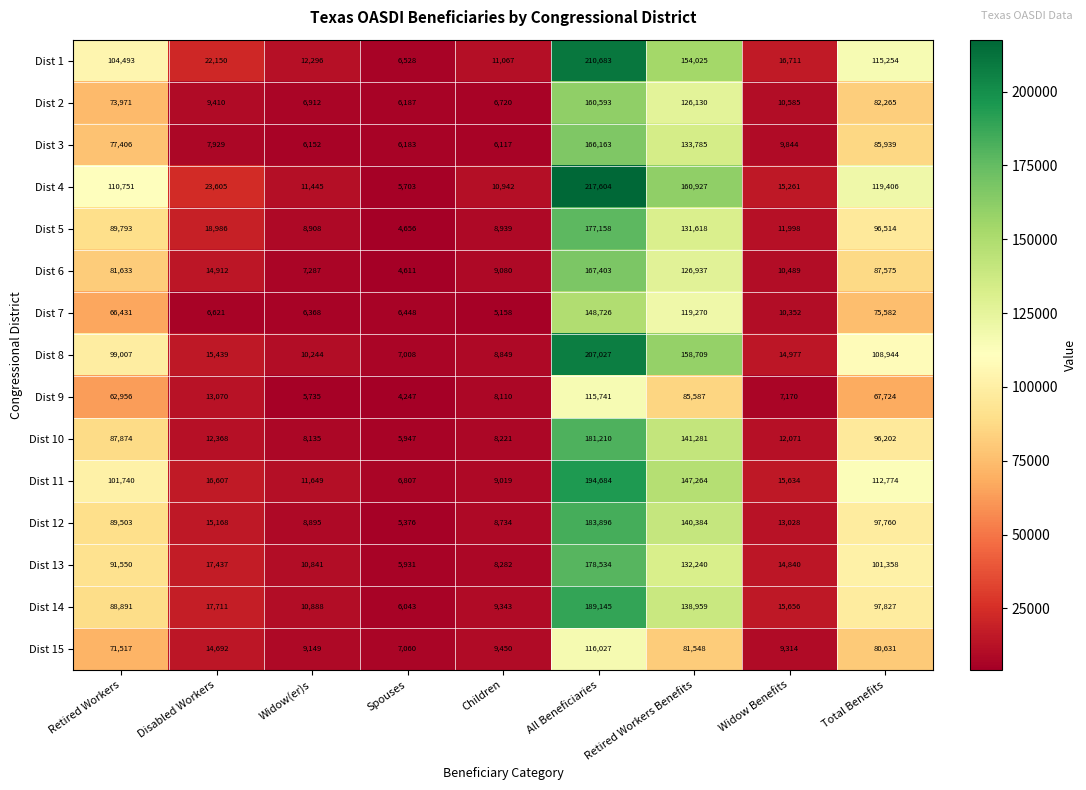

Between All Beneficiaries and Retired Workers Benefits, which series saw the biggest shift?

Dist 4